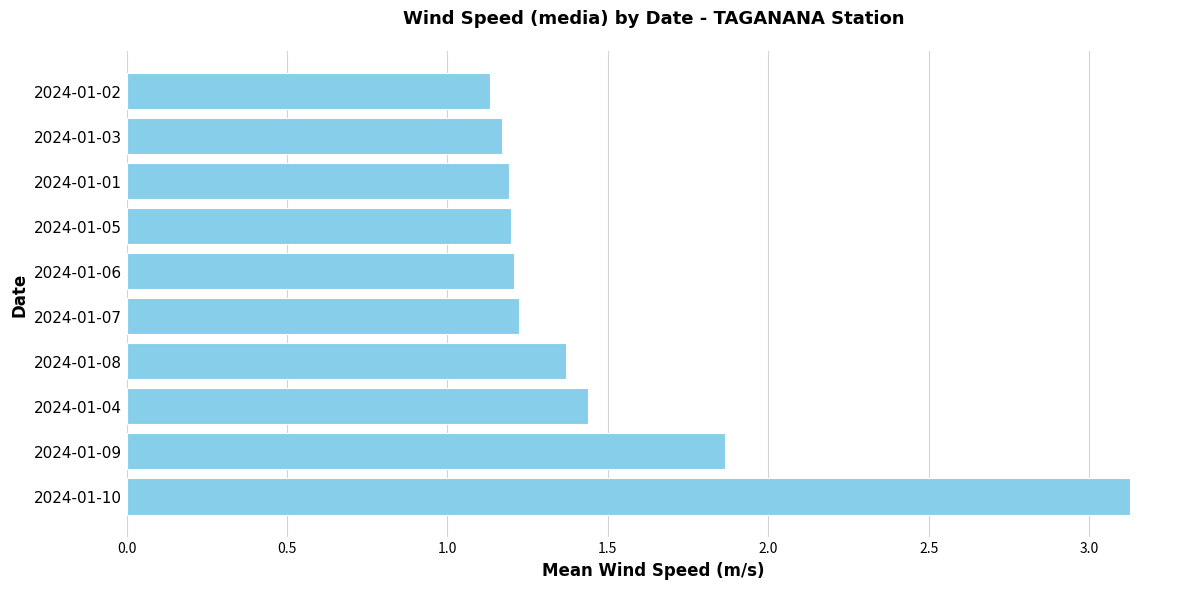

The value at 2024-01-06 is 2.0. True or false?

False